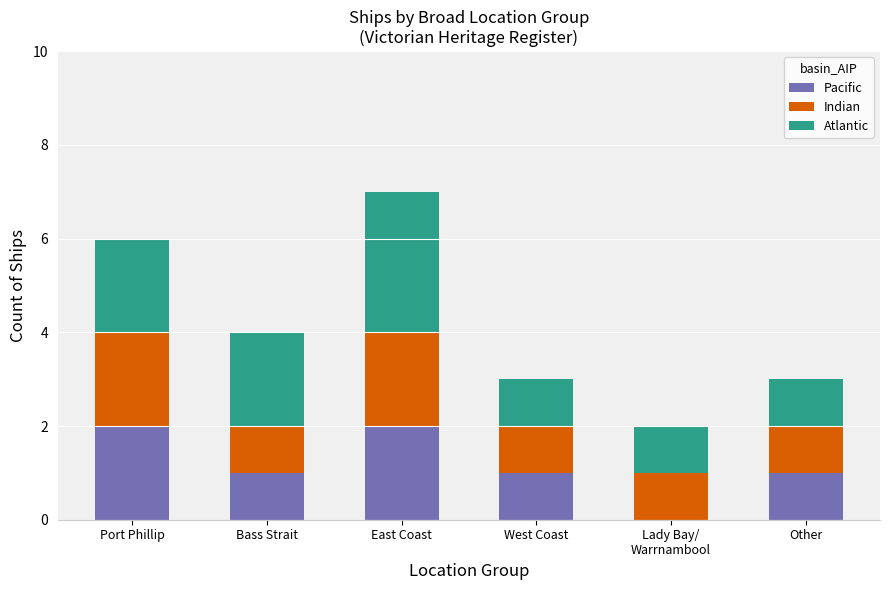

What is the sum of the Pacific values at Other and Port Phillip?

3